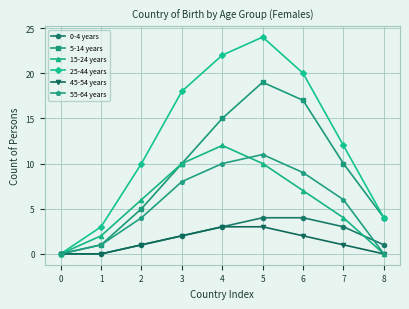

Is the value of 55-64 years at 6 greater than the value of 5-14 years at 2?

Yes